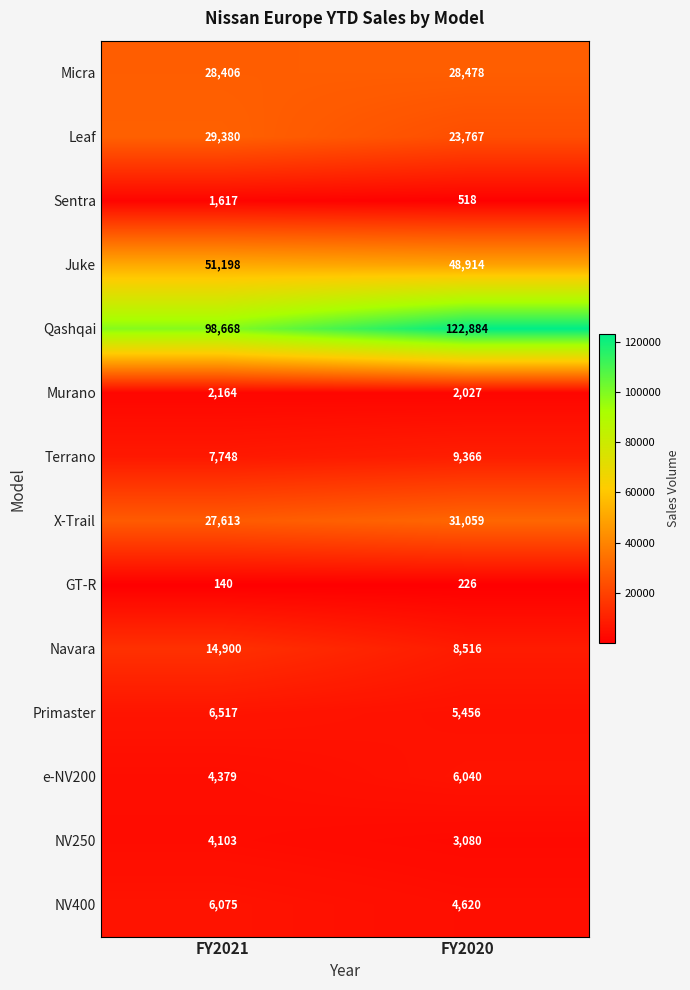

At which category is the sum across all series the highest?

FY2020